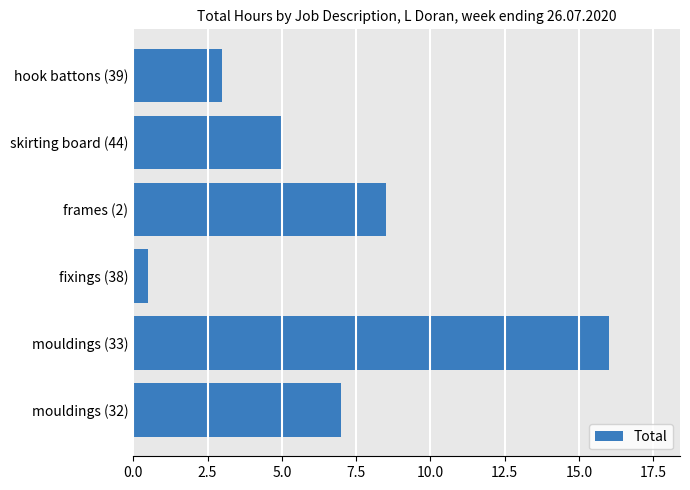

Reading top to bottom, list all the values displayed in this chart.

hook battons (39)=3.0	skirting board (44)=5.0	frames (2)=8.5	fixings (38)=0.5	mouldings (33)=16.0	mouldings (32)=7.0